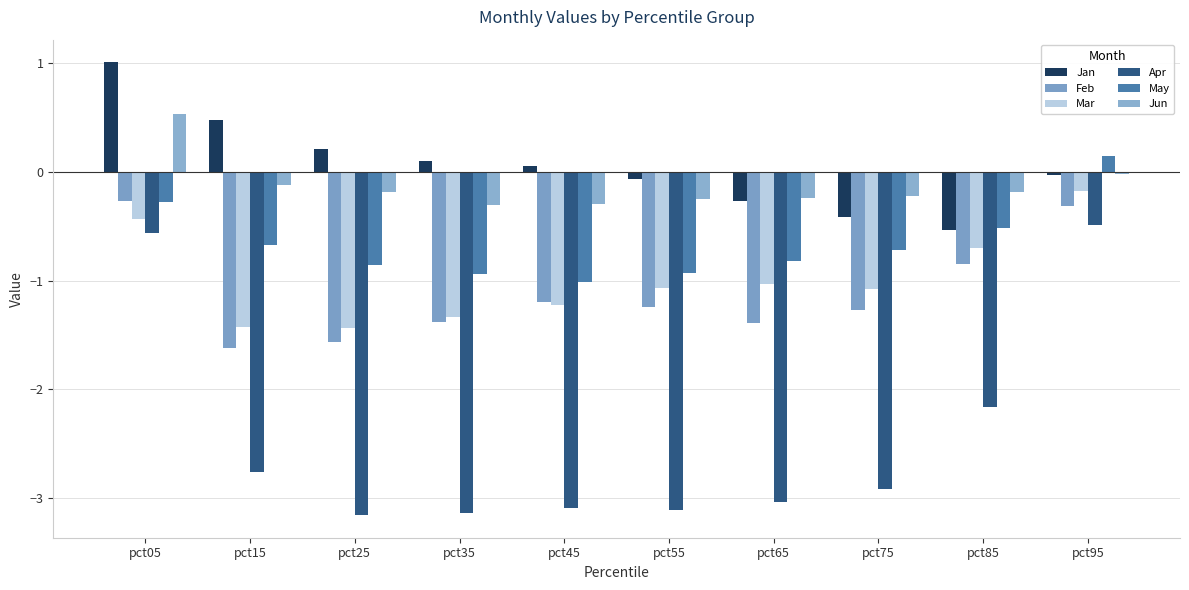

At how many categories does at least one series exceed -2?

10